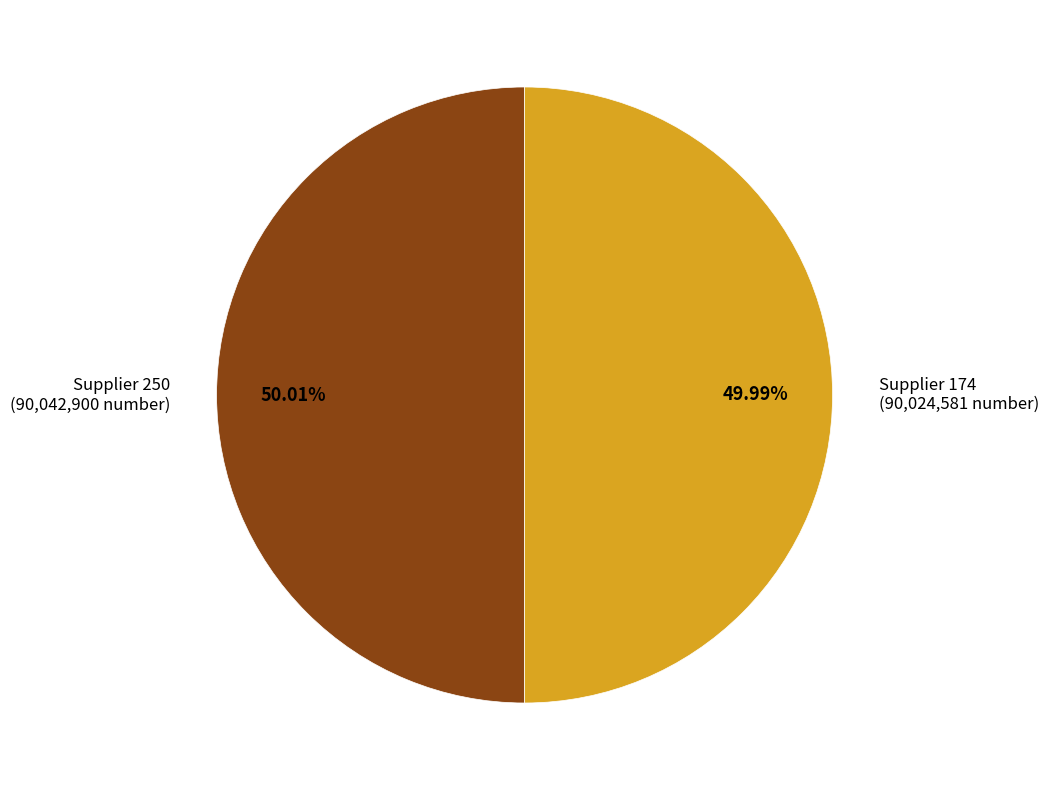

Count the number of slices in the pie.

2